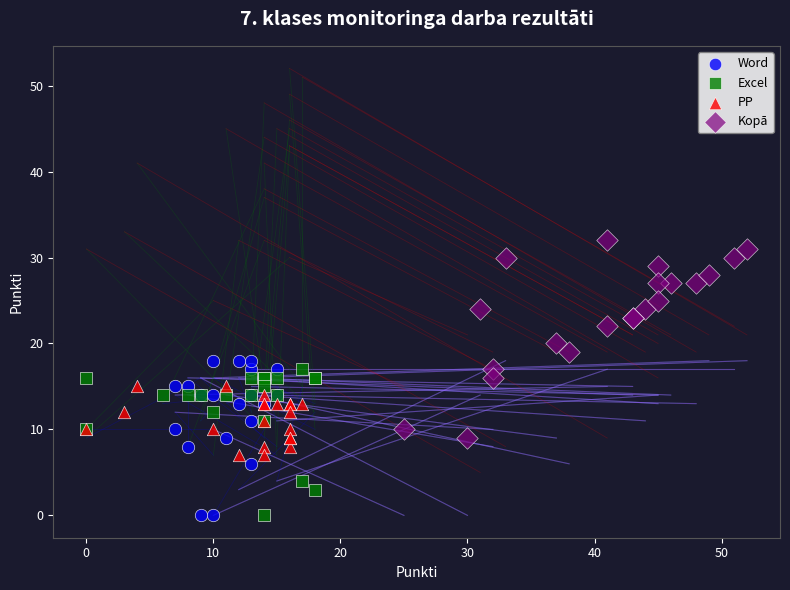

Which series reaches the maximum Y coordinate?

Kopā